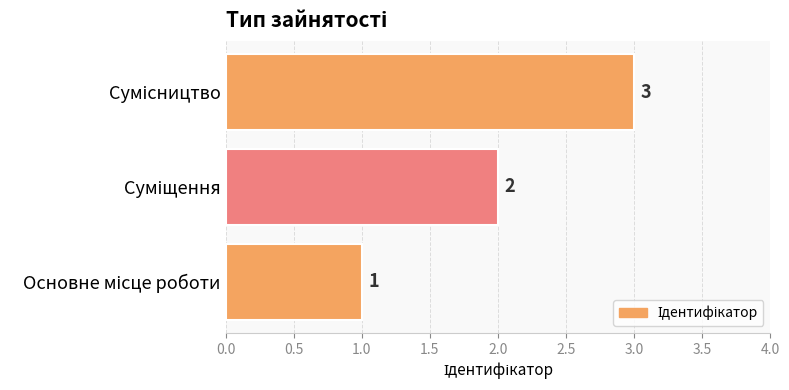

Count the values in the range 1 to 3.

3